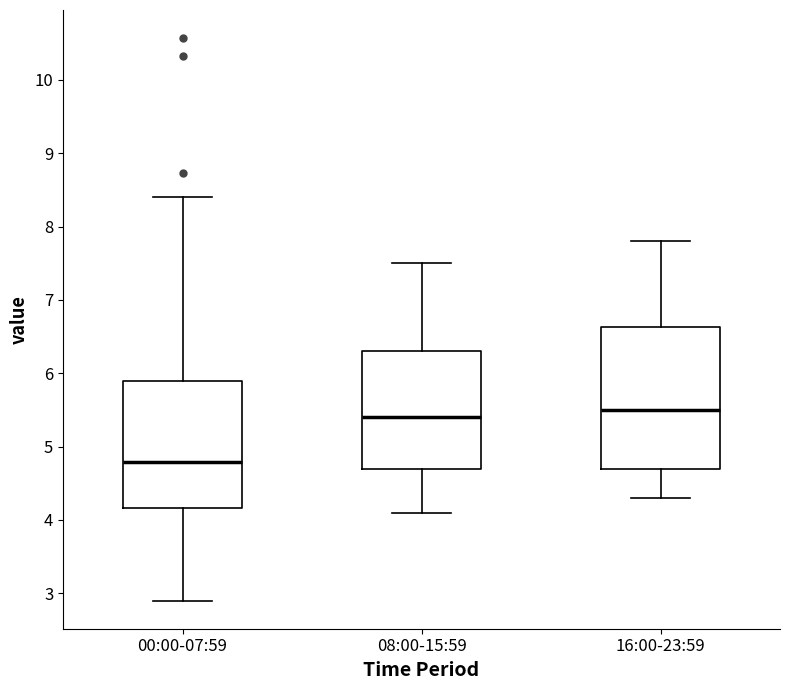

Reading left to right, read every box against the y-axis: the position of its median line, the range the box covers, and the ends of its whiskers. The values are not printed on the chart, so give them approximately, as read against the axis.

00:00-07:59: median 4.8, box 4.2 to 5.9, whiskers 2.9 to 8.4
08:00-15:59: median 5.4, box 4.7 to 6.3, whiskers 4.1 to 7.5
16:00-23:59: median 5.5, box 4.7 to 6.6, whiskers 4.3 to 7.8